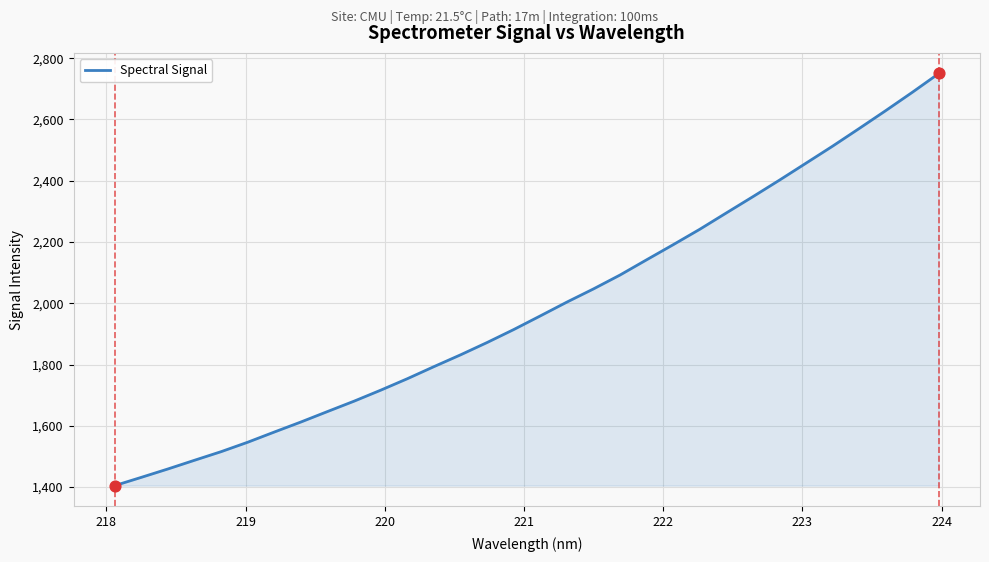

What is the difference between the maximum and minimum values?

1345.2